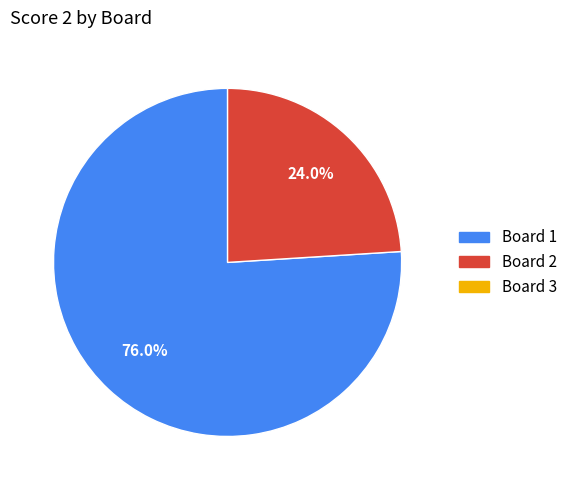

Does any single category account for the majority?

Yes